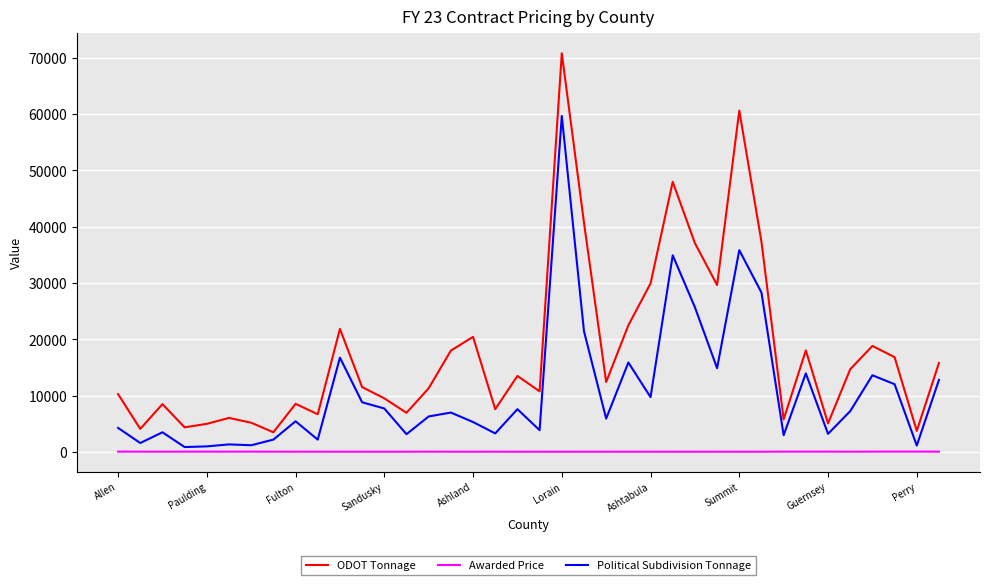

Rank the series by their maximum value, from lowest to highest.

Awarded Price, Political Subdivision Tonnage, ODOT Tonnage